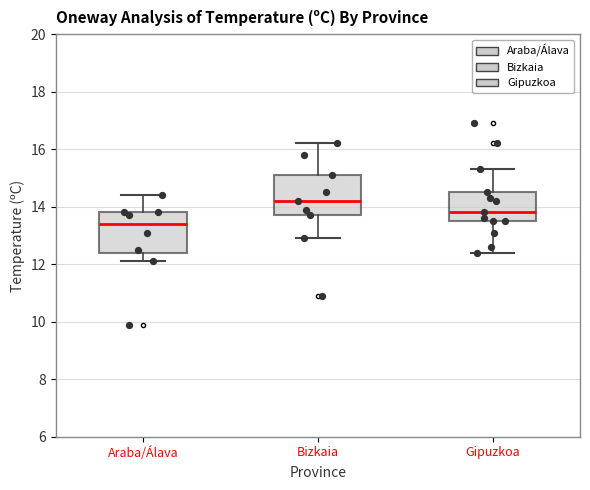

Which box's median line is the lowest?

Araba/Álava